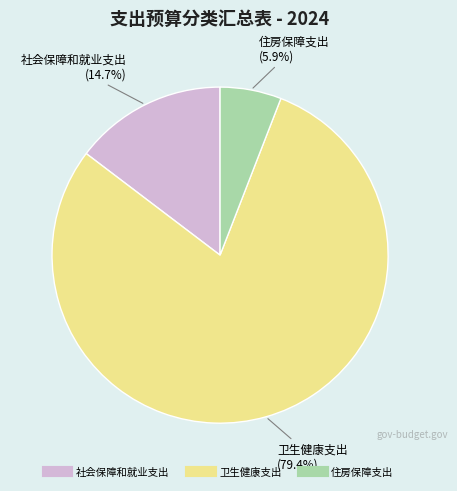

Which has a higher value, 社会保障和就业支出 or 卫生健康支出?

卫生健康支出